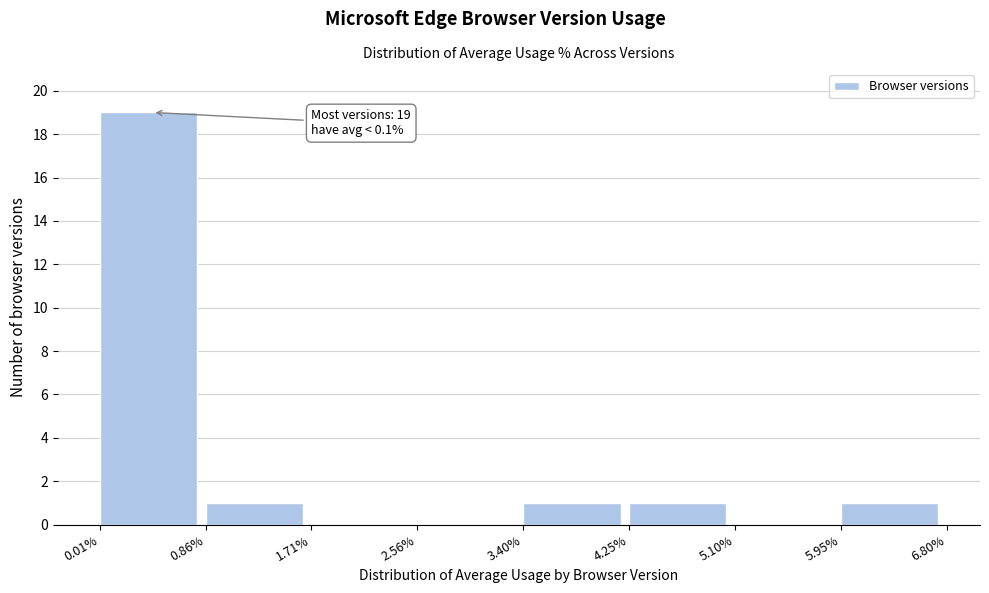

Which range on the x-axis has the tallest bar?

0.01% to 0.86%